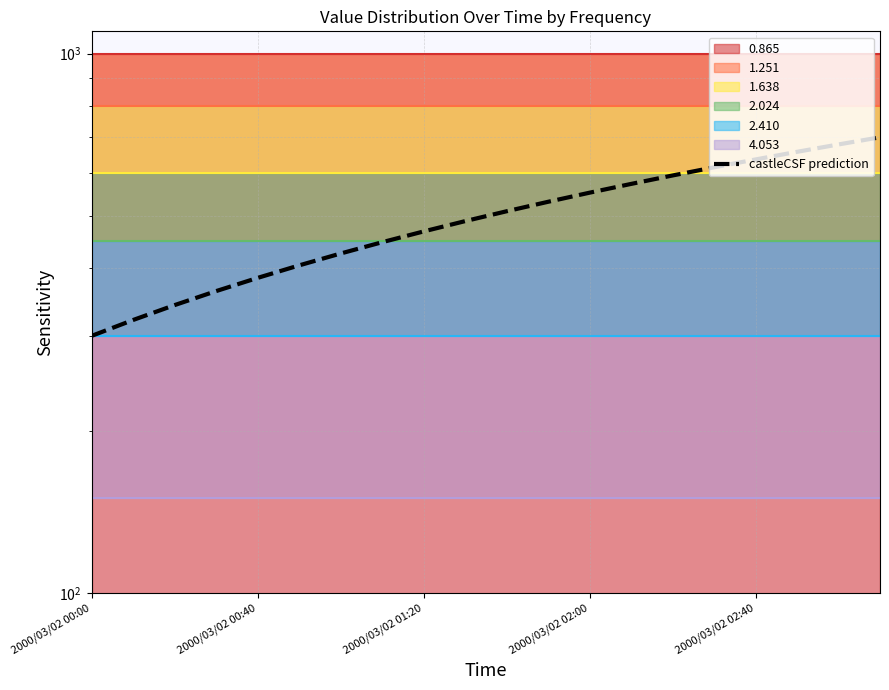

Reading left to right, extract all data points from this chart.

300.0	321.1	342.1	363.2	384.2	405.3	426.3	447.4	468.4	489.5	510.5	531.6	552.6	573.7	594.7	615.8	636.8	657.9	678.9	700.0